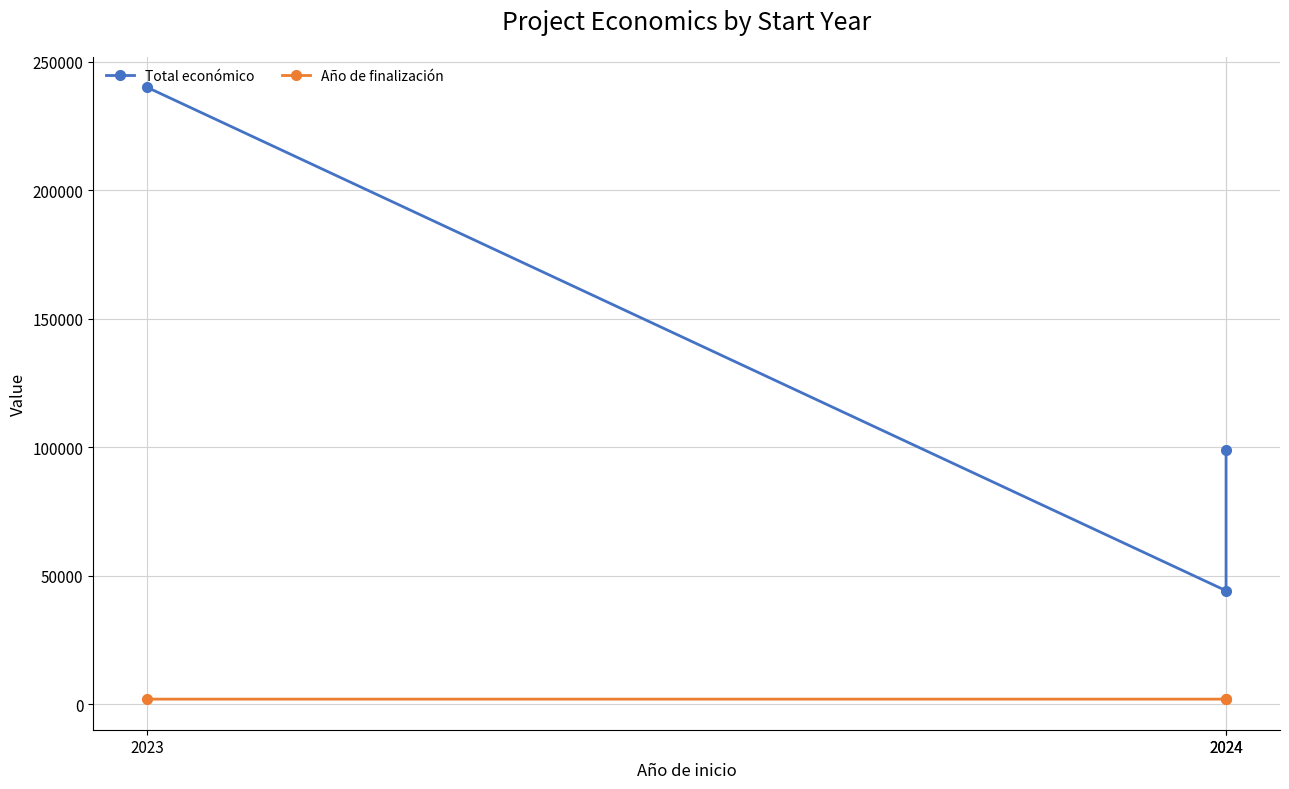

Is this an area chart (filled region under the line)?

No